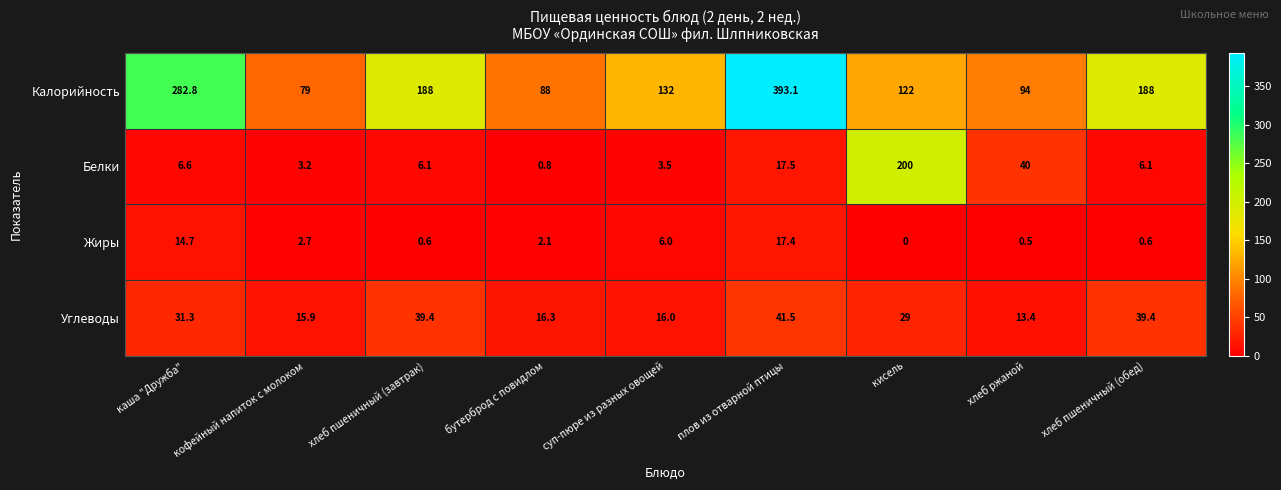

At how many categories does at least one series exceed 209?

2